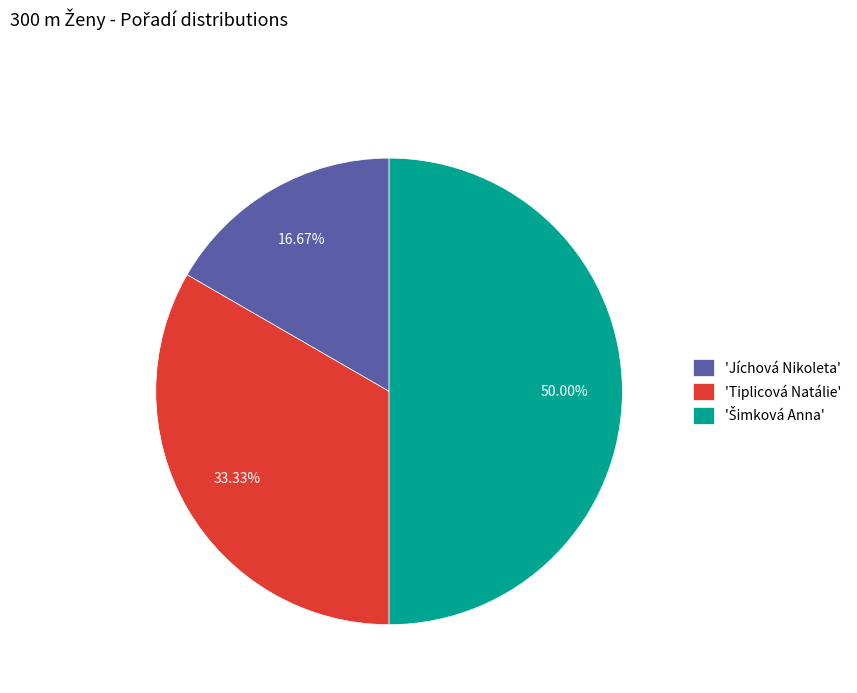

Is 'Tiplicová Natálie' the majority of the pie?

No